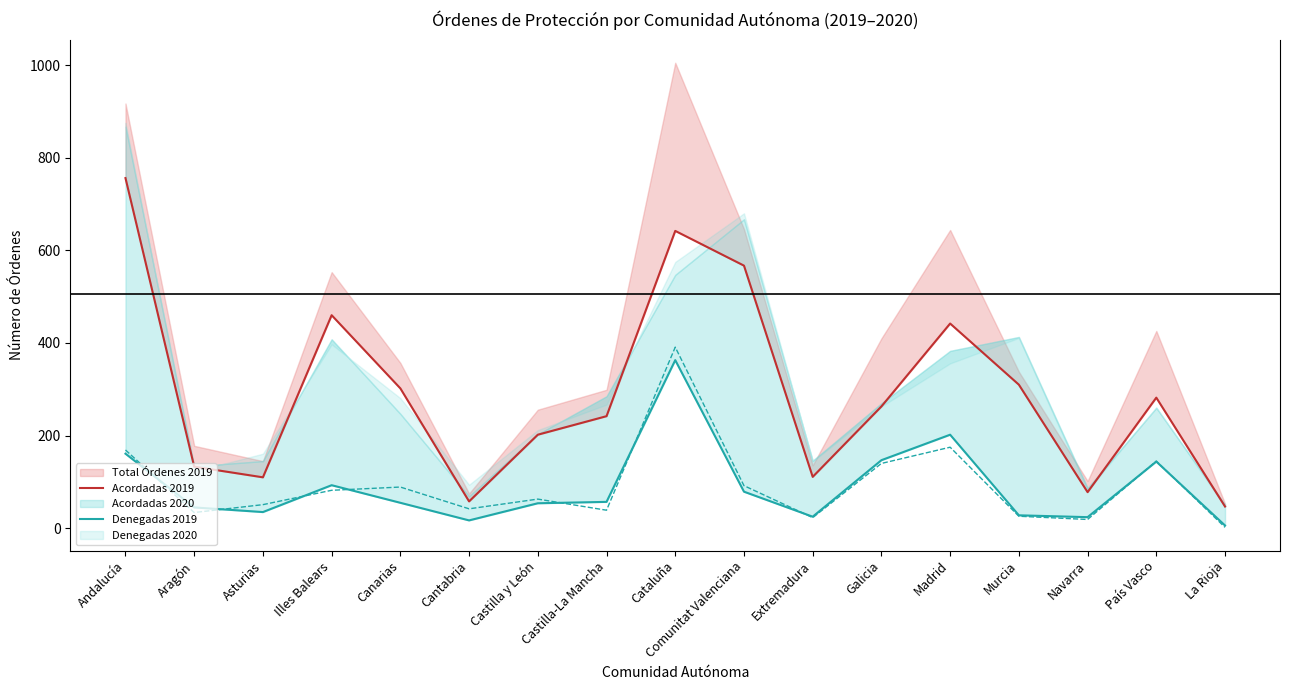

Is it true that Denegadas 2019 equals 25 at Aragón?

False